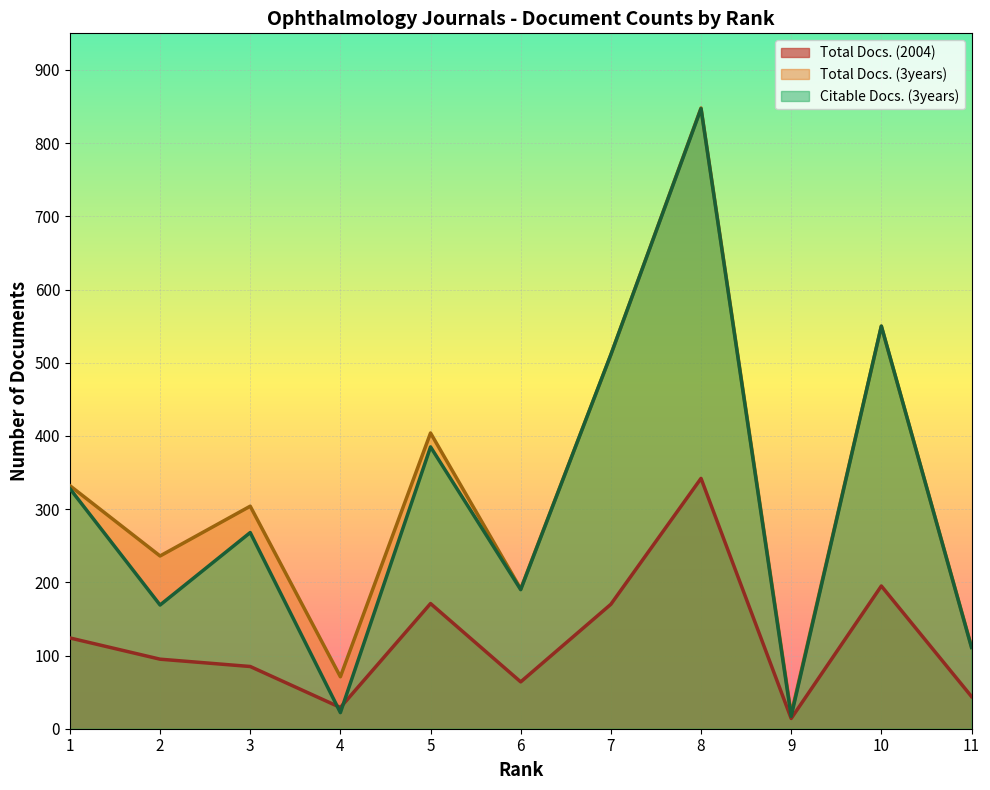

Which series changed the most between 3 and 5?

Citable Docs. (3years)